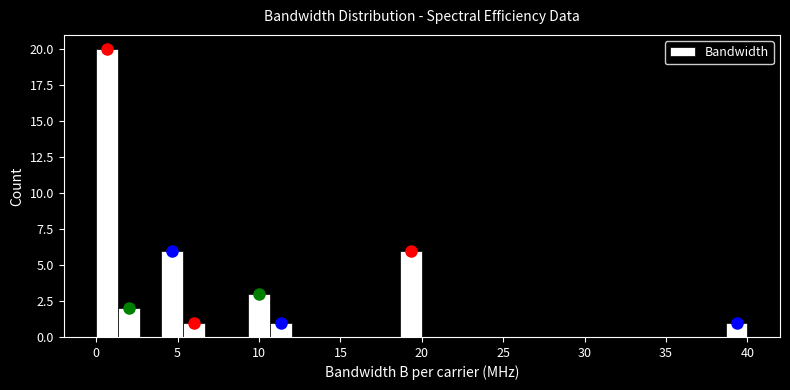

Around what value on the x-axis is the tallest bar? Give the approximate position of its centre, as read against the axis.

0.5